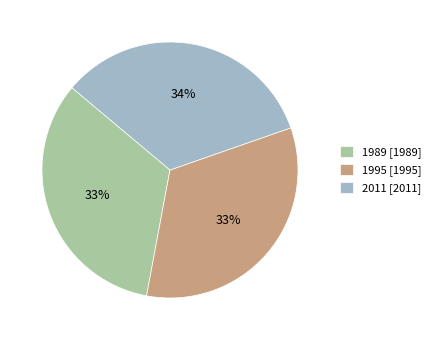

Approximately how many times larger is the value at 1989 compared to 2011?

1.0